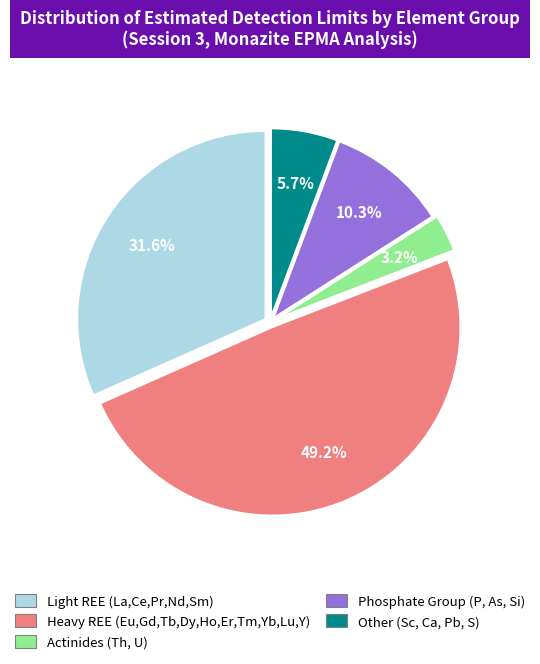

Is there a majority slice in this chart?

No